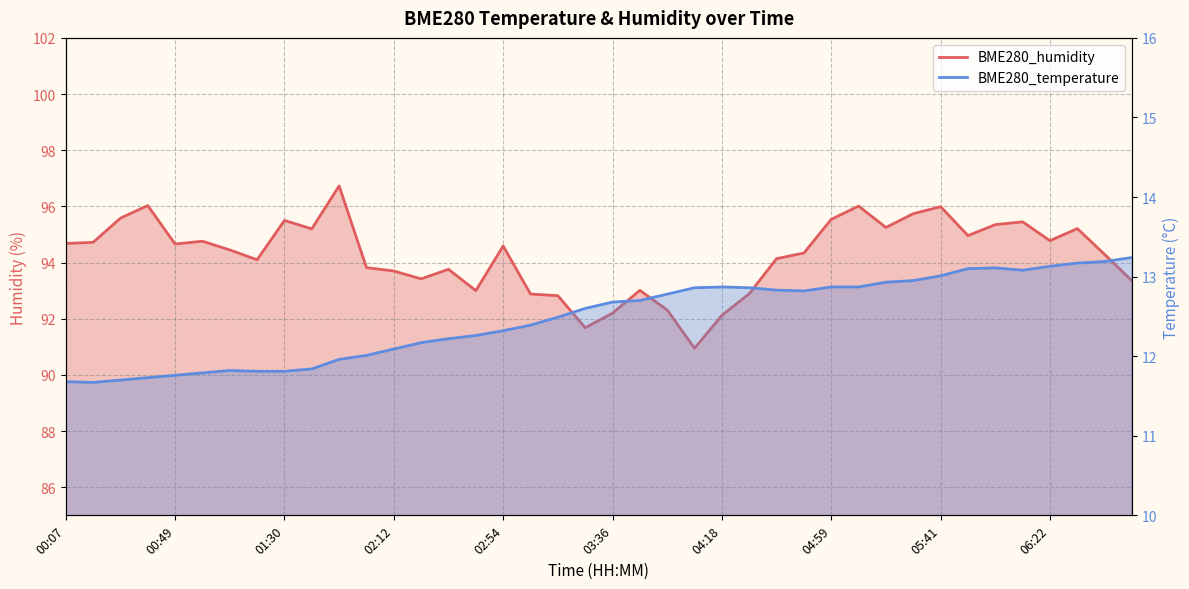

What is the sum of all BME280_humidity values?

3770.0